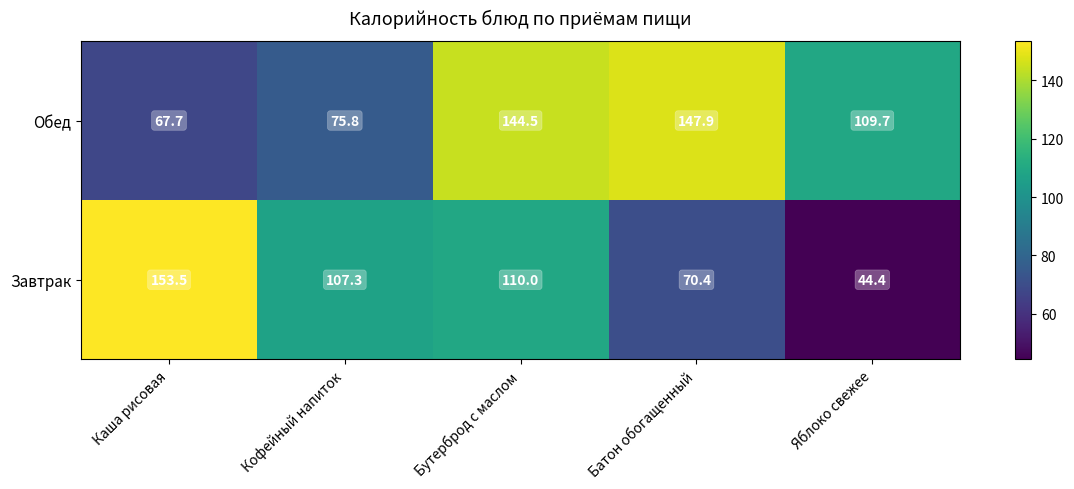

Reading left to right, extract all data points from this chart.

Обед: Каша рисовая=67.7	Кофейный напиток=75.8	Бутерброд с маслом=144.5	Батон обогащенный=147.9	Яблоко свежее=109.7
Завтрак: Каша рисовая=153.5	Кофейный напиток=107.3	Бутерброд с маслом=110.0	Батон обогащенный=70.4	Яблоко свежее=44.4